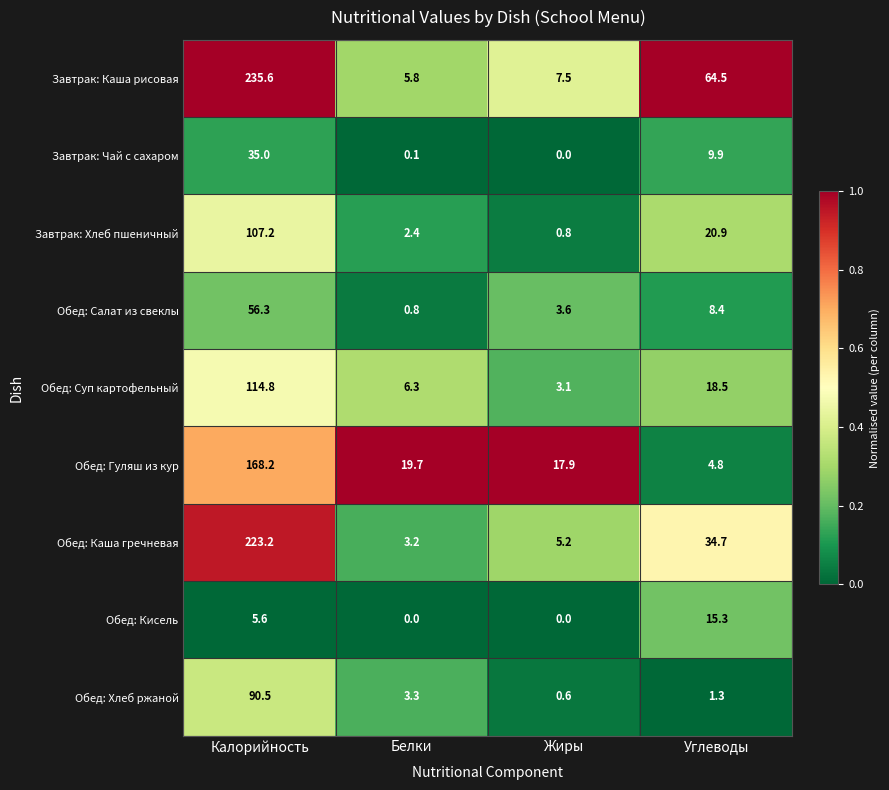

Which series has the largest range (max minus min)?

Завтрак: Каша рисовая